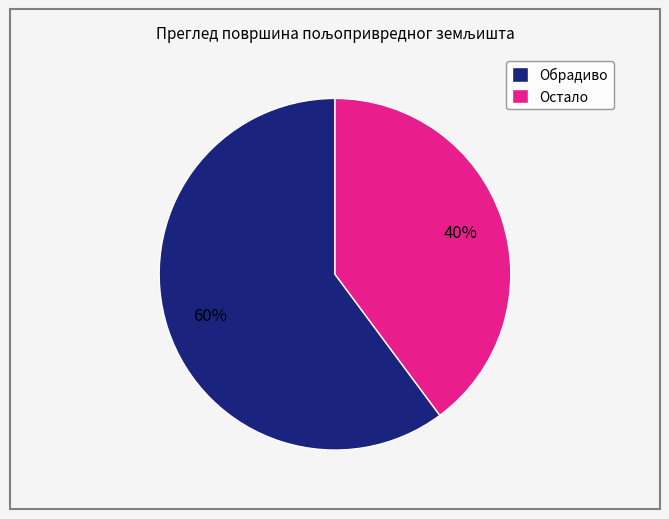

To the nearest percent, what is the difference between the largest and smallest slice percentages?

20%